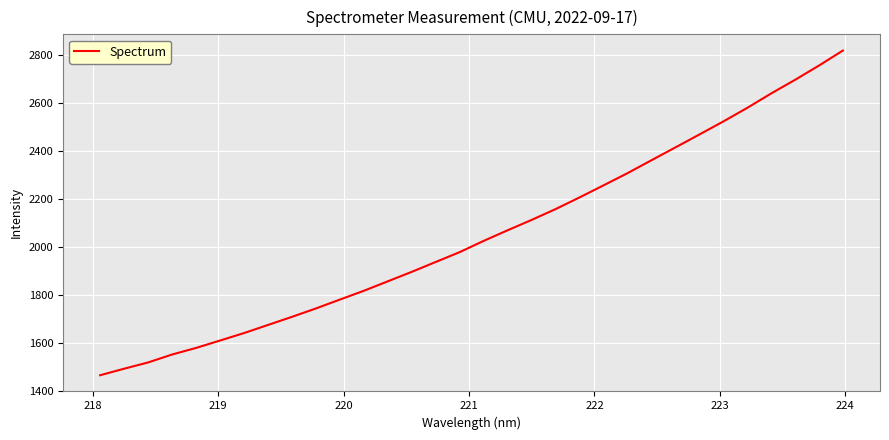

What is the difference between the maximum and minimum values?

1351.1